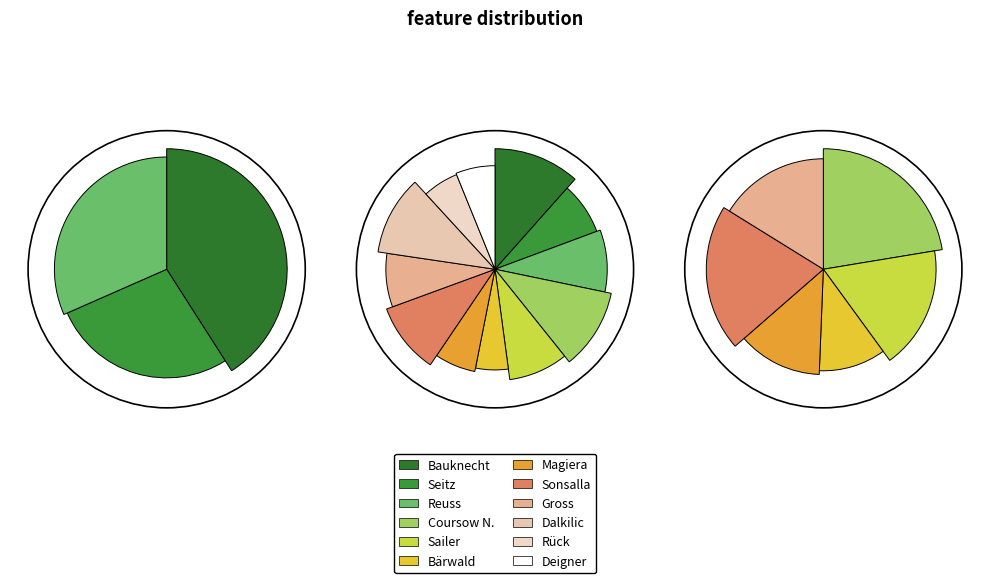

To the nearest percent, what is the average slice percentage?

8%